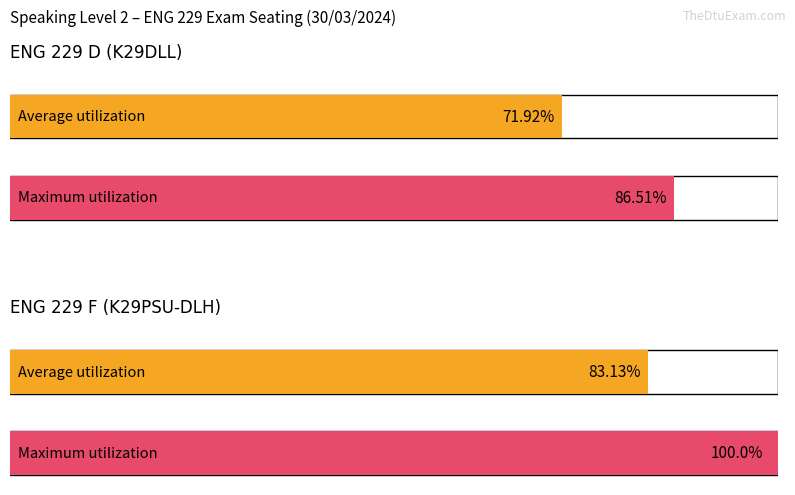

Which series has the largest total across all categories?

Maximum utilization